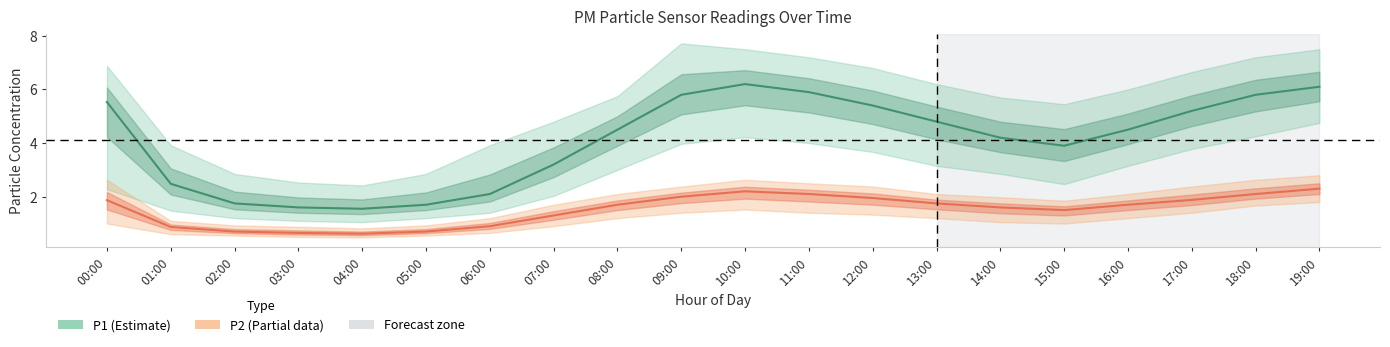

Read the P1 value at 18:00.

5.8